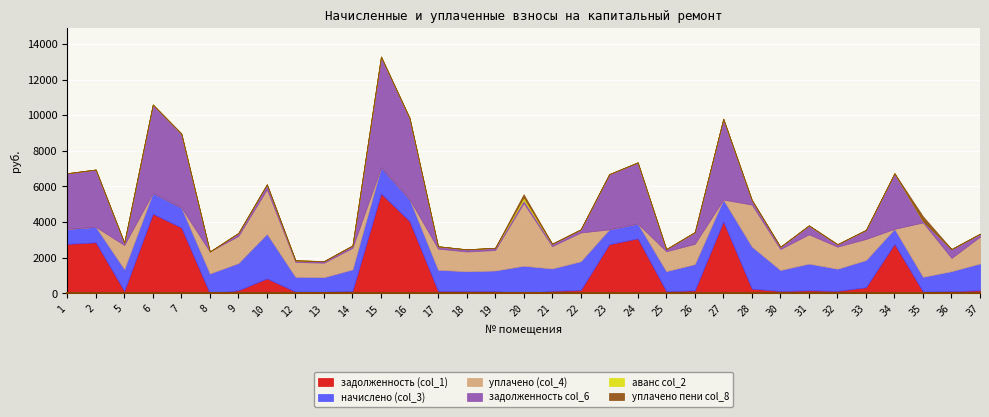

At which category does задолженность col_6 reach its first local peak?

2